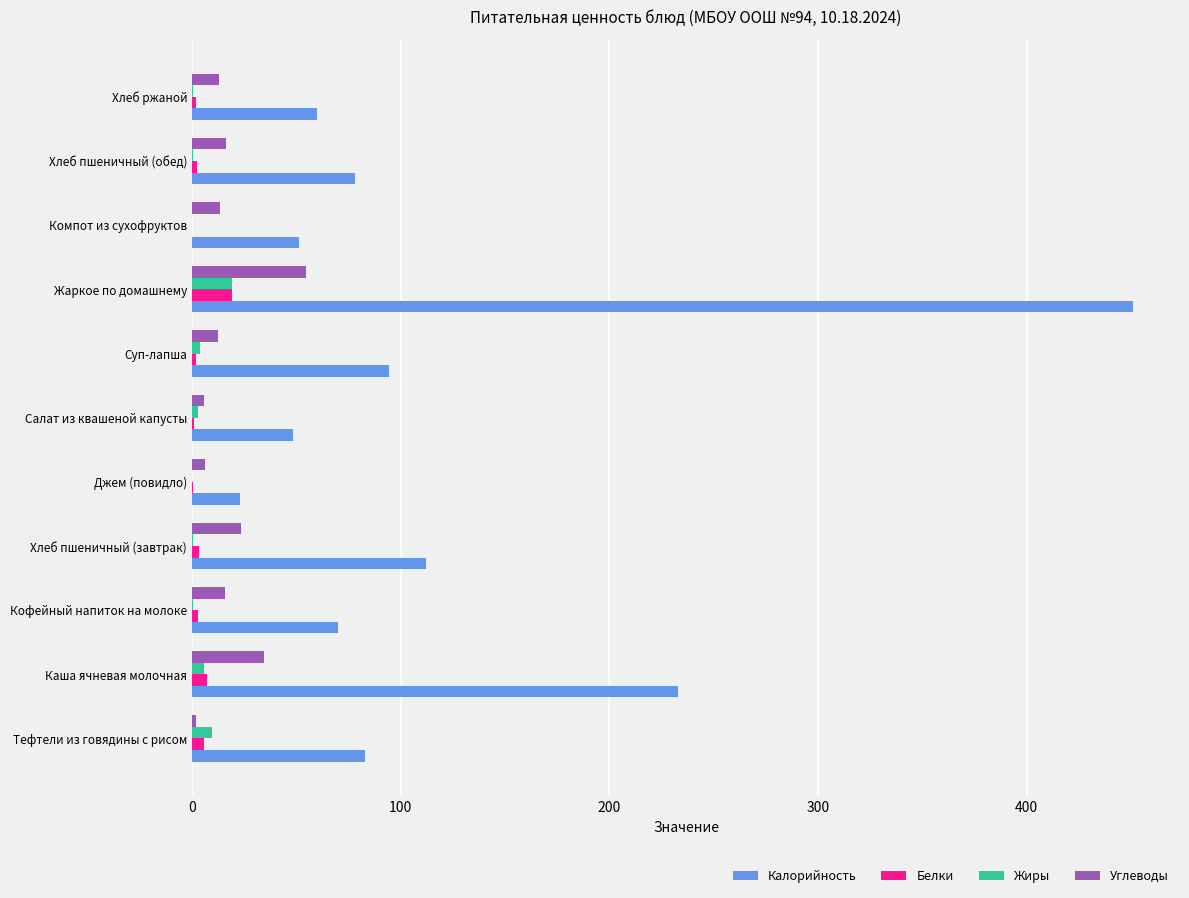

Which label corresponds to the largest value in the chart?

Жаркое по домашнему